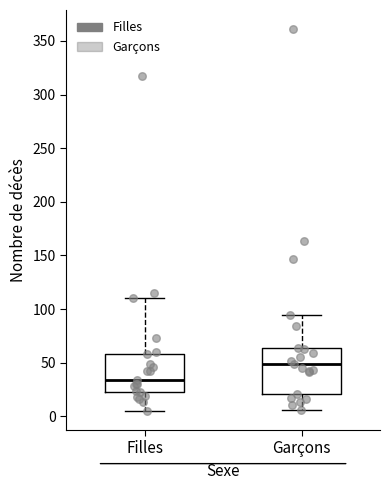

Reading left to right, transcribe this box plot: for each box, give where its median line is, the range the box spans, and where its two whiskers end, as read against the y-axis. The values are not printed on the chart, so give them approximately, as read against the axis.

Filles: median 35, box 25 to 60, whiskers 5 to 110
Garçons: median 50, box 20 to 65, whiskers 5 to 95